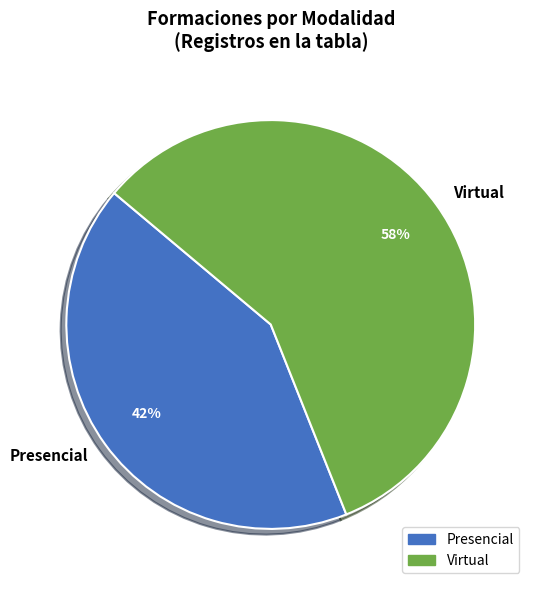

Rank the categories by value from highest to lowest.

Virtual, Presencial